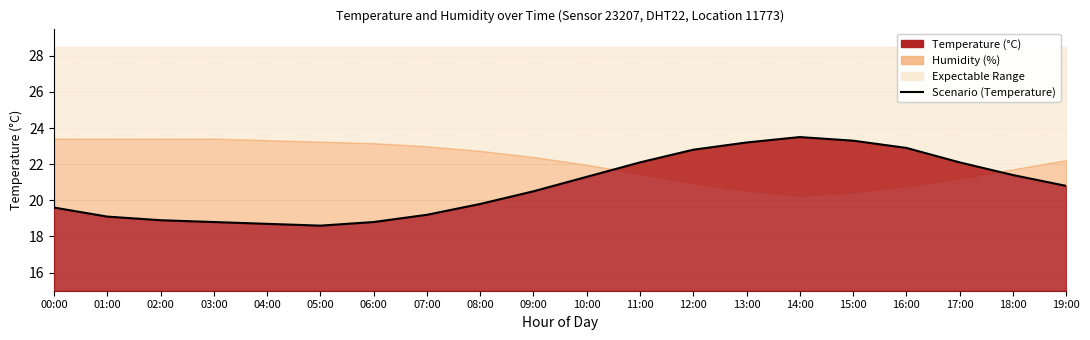

What is the sum of the values at 09:00 and 04:00?

39.2